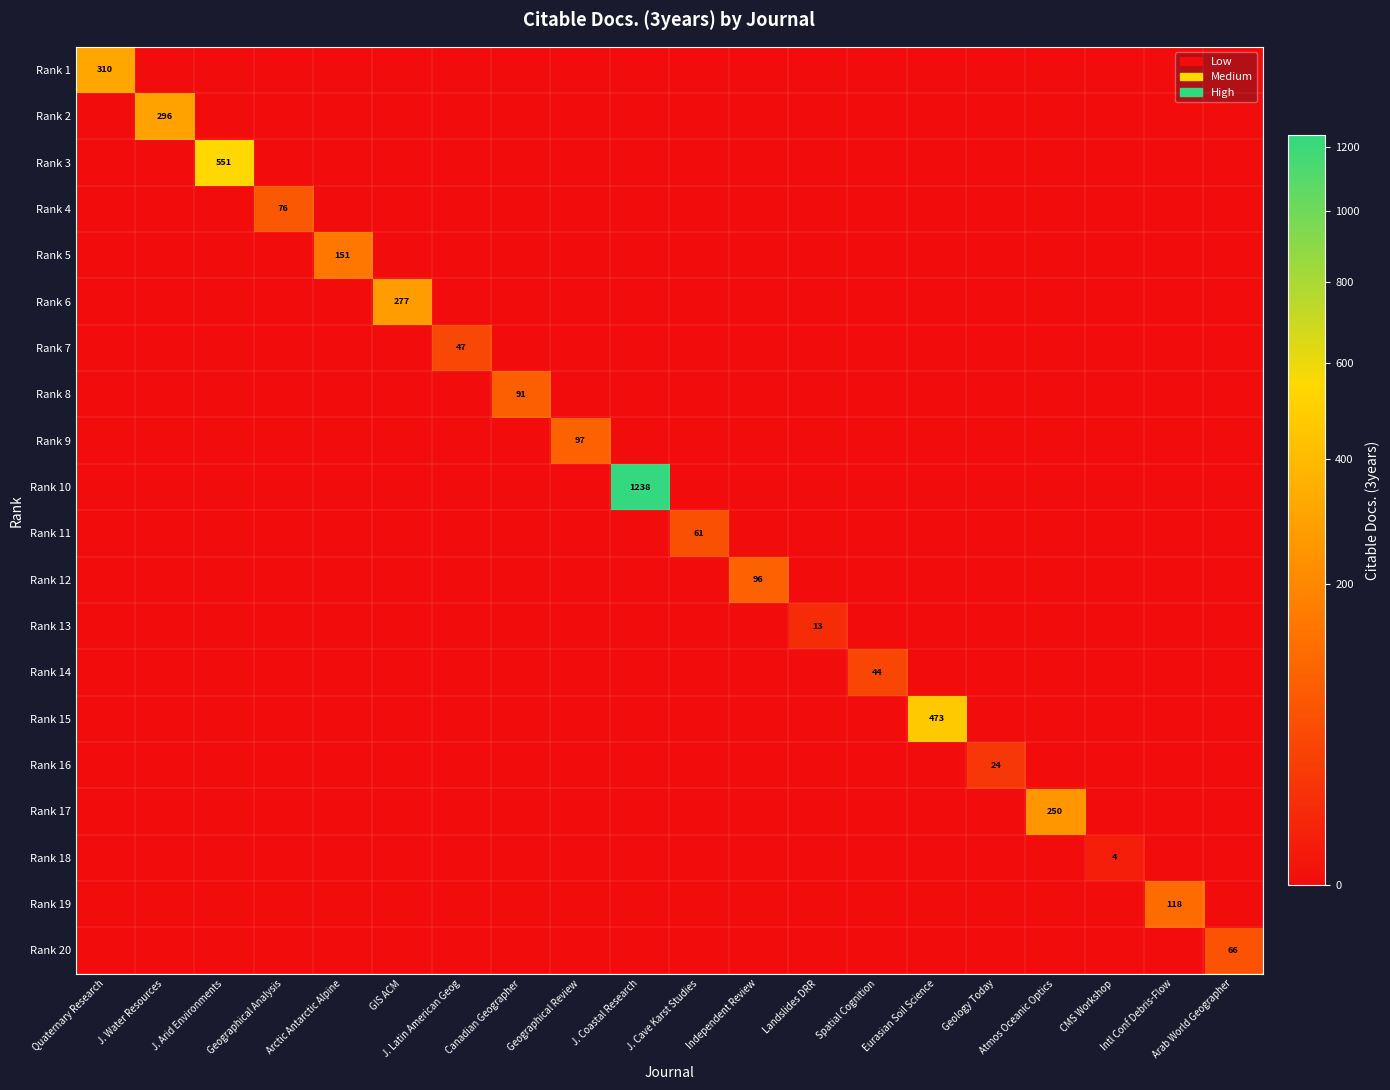

How many values in the Rank 15 series exceed 0?

1